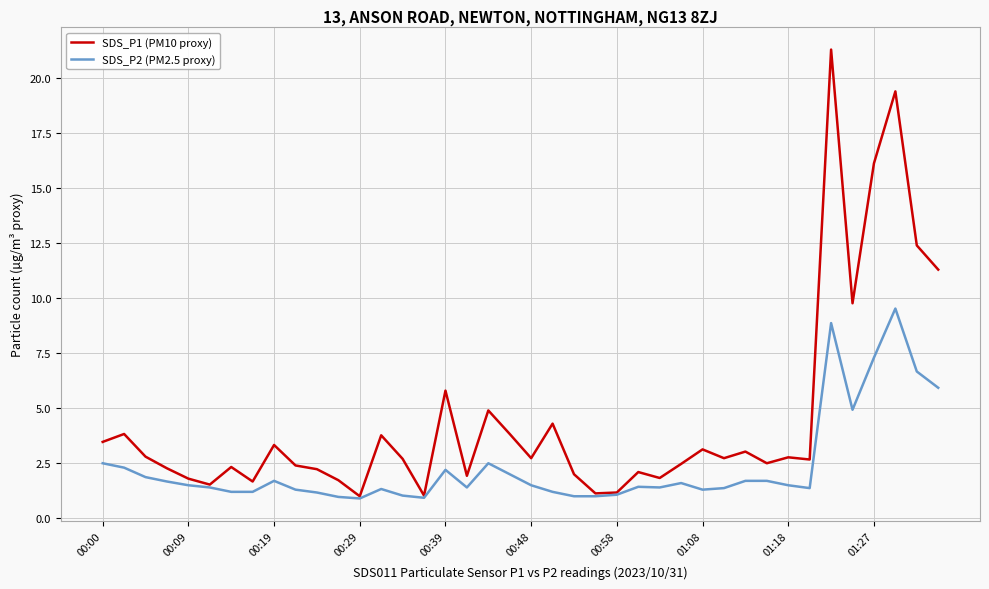

What is the maximum value shown in the chart?

21.3